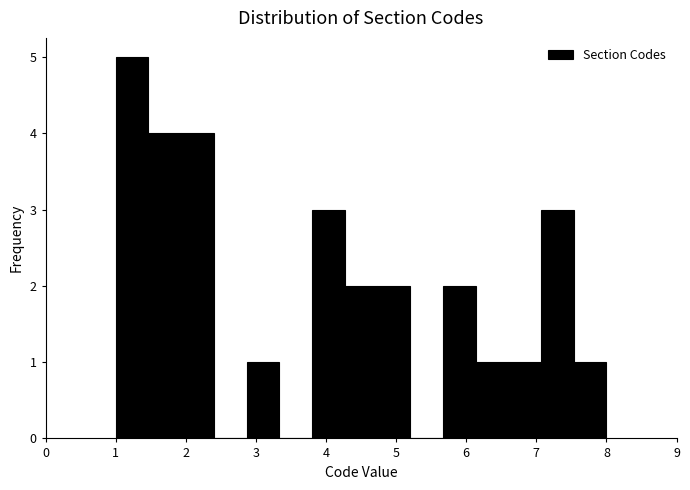

Reading left to right, list every bar in this chart as the range it spans on the x-axis followed by its height. Neither the bar edges nor the heights are printed on the chart, so give them approximately, as read against the axes.

1.0 to 1.5: 5
1.5 to 1.9: 4
1.9 to 2.4: 4
2.4 to 2.9: 0
2.9 to 3.3: 1
3.3 to 3.8: 0
3.8 to 4.3: 3
4.3 to 4.7: 2
4.7 to 5.2: 2
5.2 to 5.7: 0
5.7 to 6.1: 2
6.1 to 6.6: 1
6.6 to 7.1: 1
7.1 to 7.5: 3
7.5 to 8.0: 1